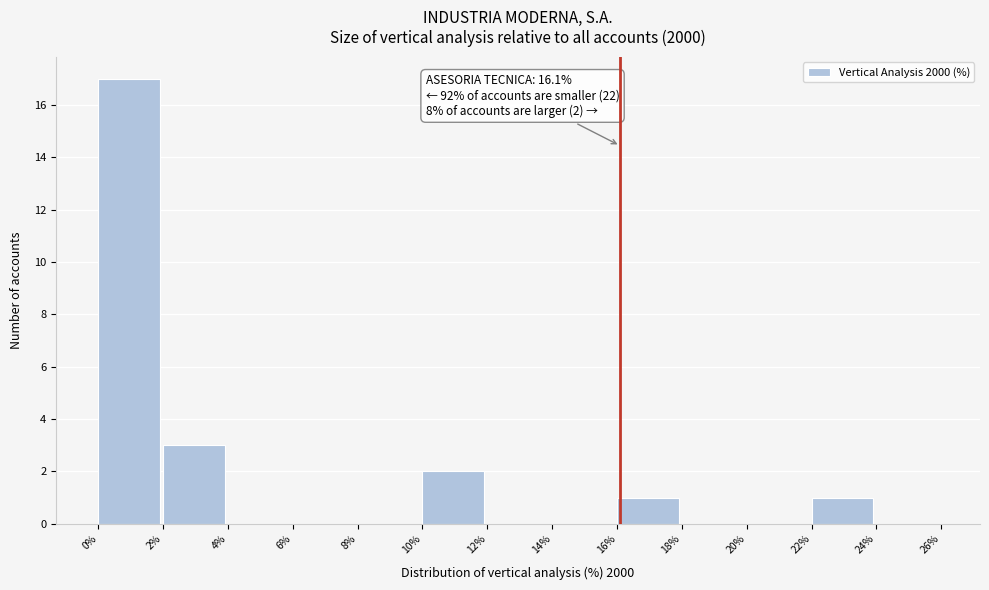

Over which range of the x-axis is the bar tallest?

0% to 2%